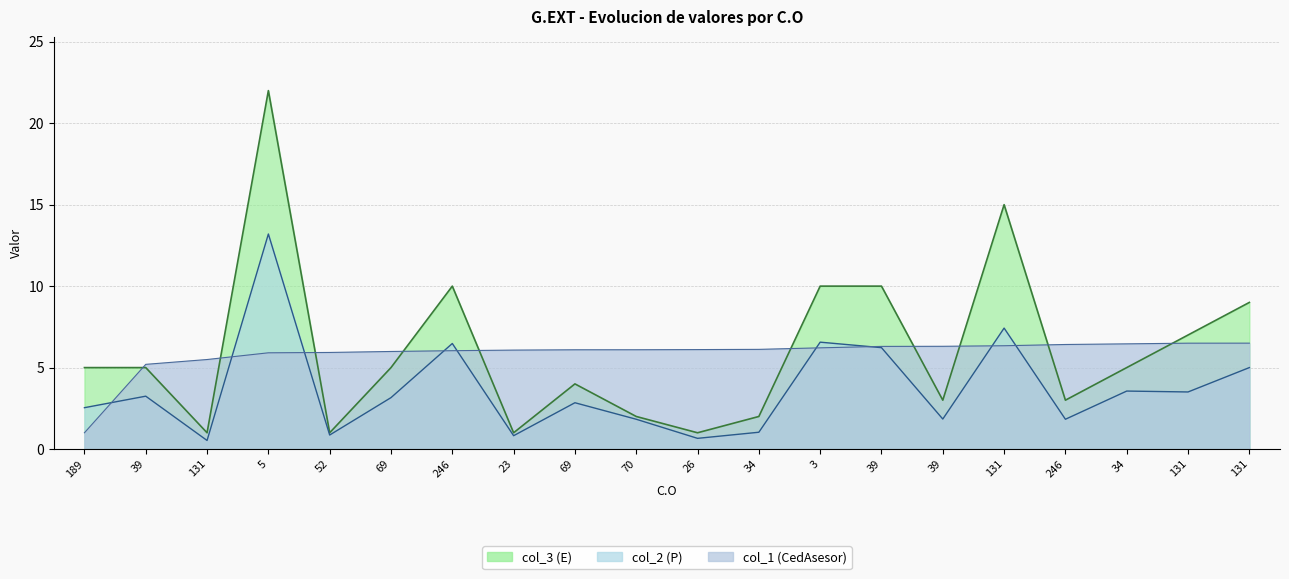

True or false: col_2 has more than 2 points higher than both neighbors.

True